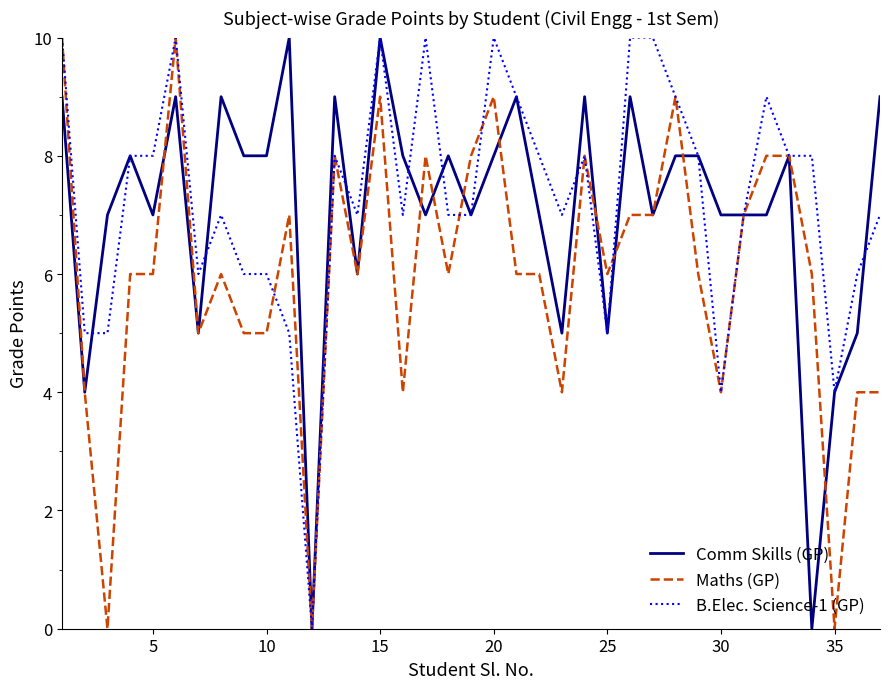

True or false: B.Elec. Science-1 (GP) has more than 2 points higher than both neighbors.

True